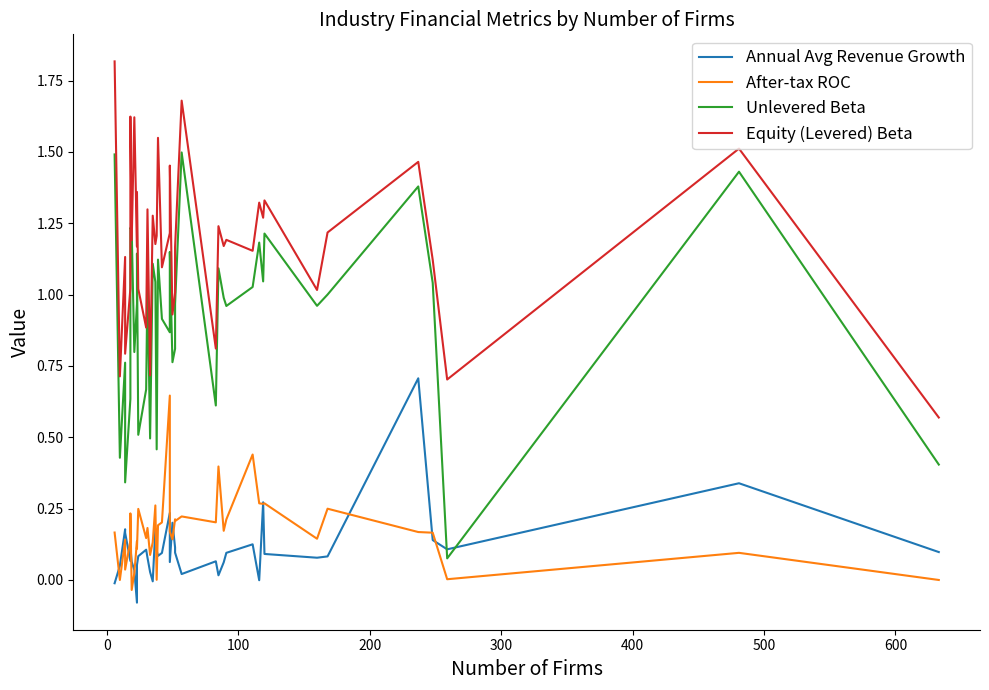

What are all the series names shown in the legend?

Annual Avg Revenue Growth, After-tax ROC, Unlevered Beta, Equity (Levered) Beta